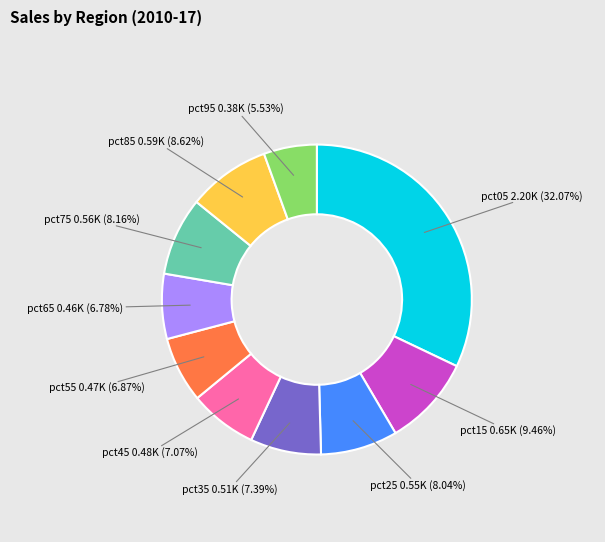

Does any single category account for the majority?

No